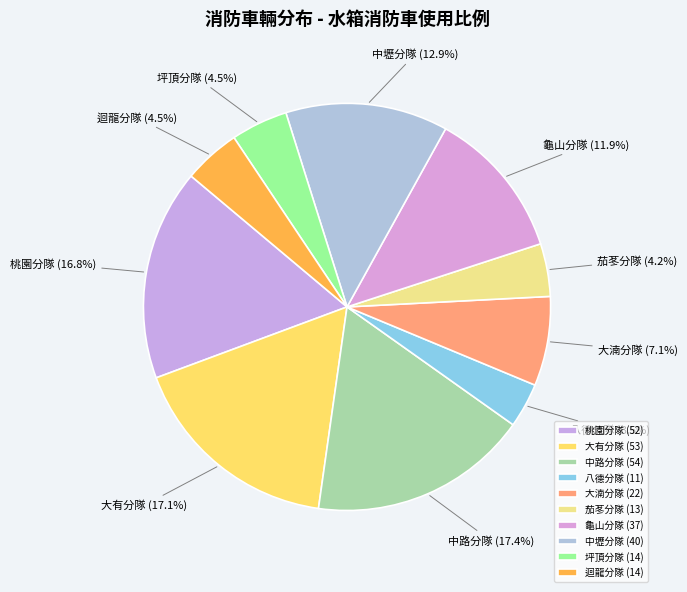

Combined, what portion of the pie is 大有分隊 and 中路分隊?

34.5%